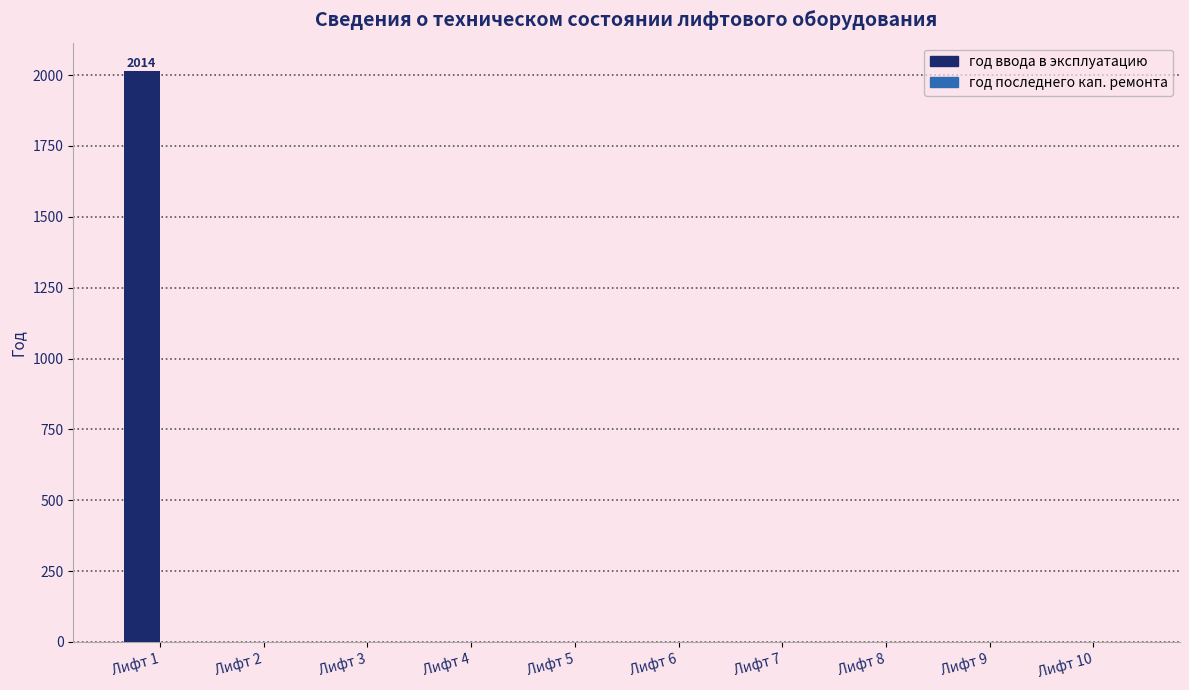

Reading left to right, transcribe all the data shown in this chart.

Лифт 1=2014	Лифт 2=0	Лифт 3=0	Лифт 4=0	Лифт 5=0	Лифт 6=0	Лифт 7=0	Лифт 8=0	Лифт 9=0	Лифт 10=0